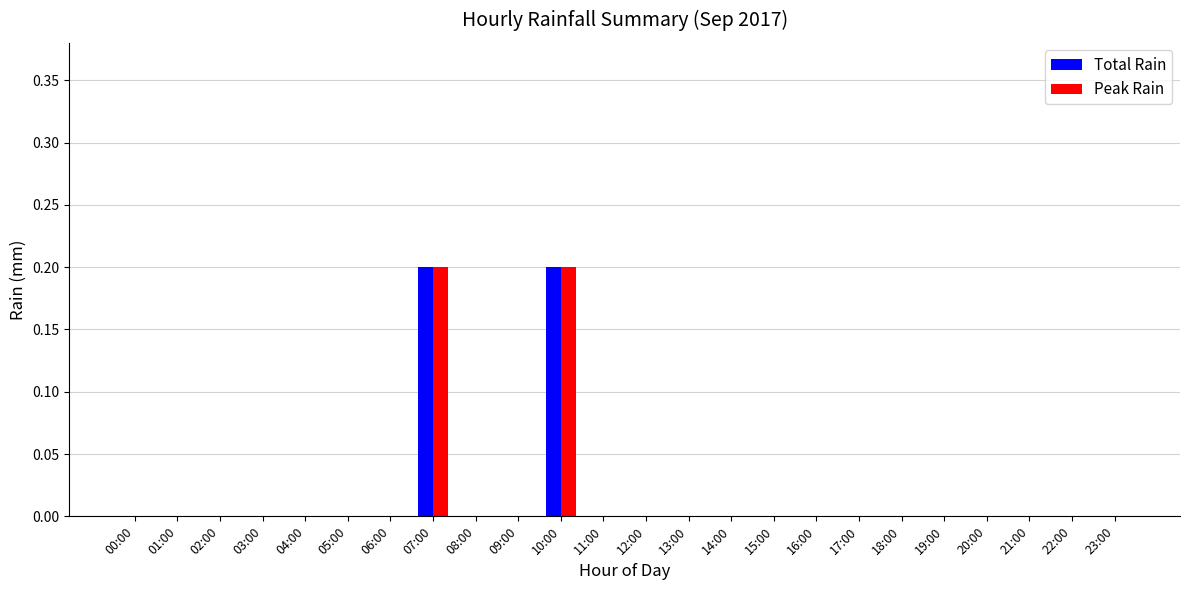

Is the value of Peak Rain at 07:00 greater than the value of Total Rain at 19:00?

Yes